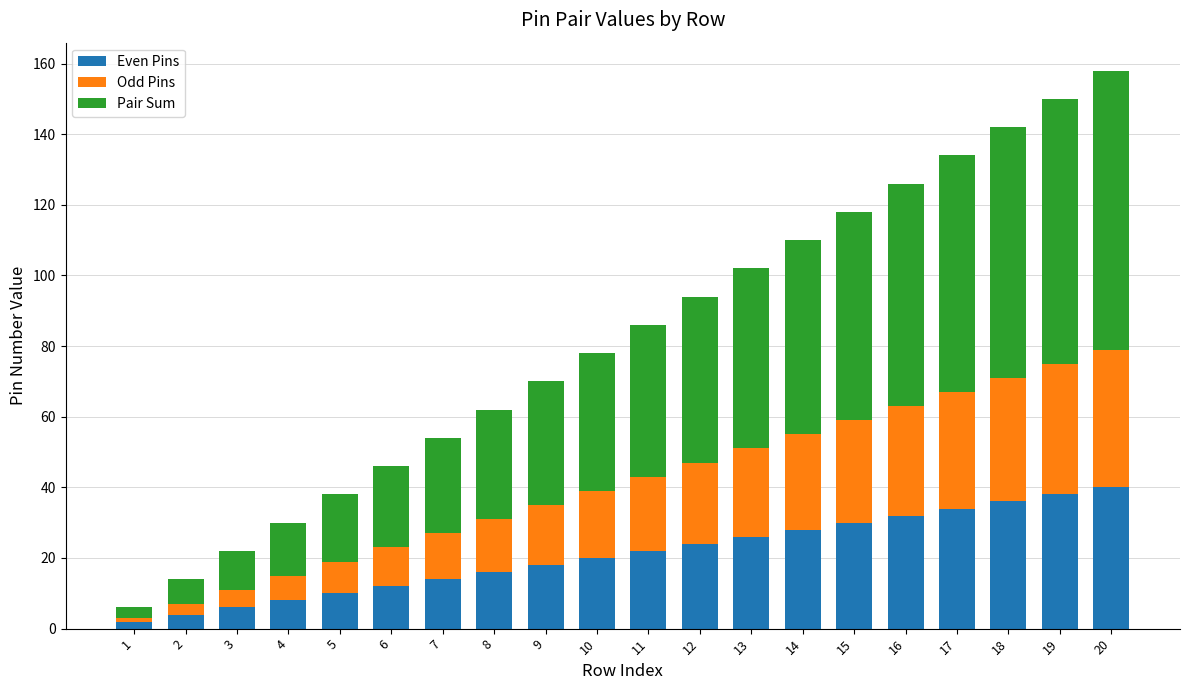

Is it true that Even Pins equals 36 at 18?

True